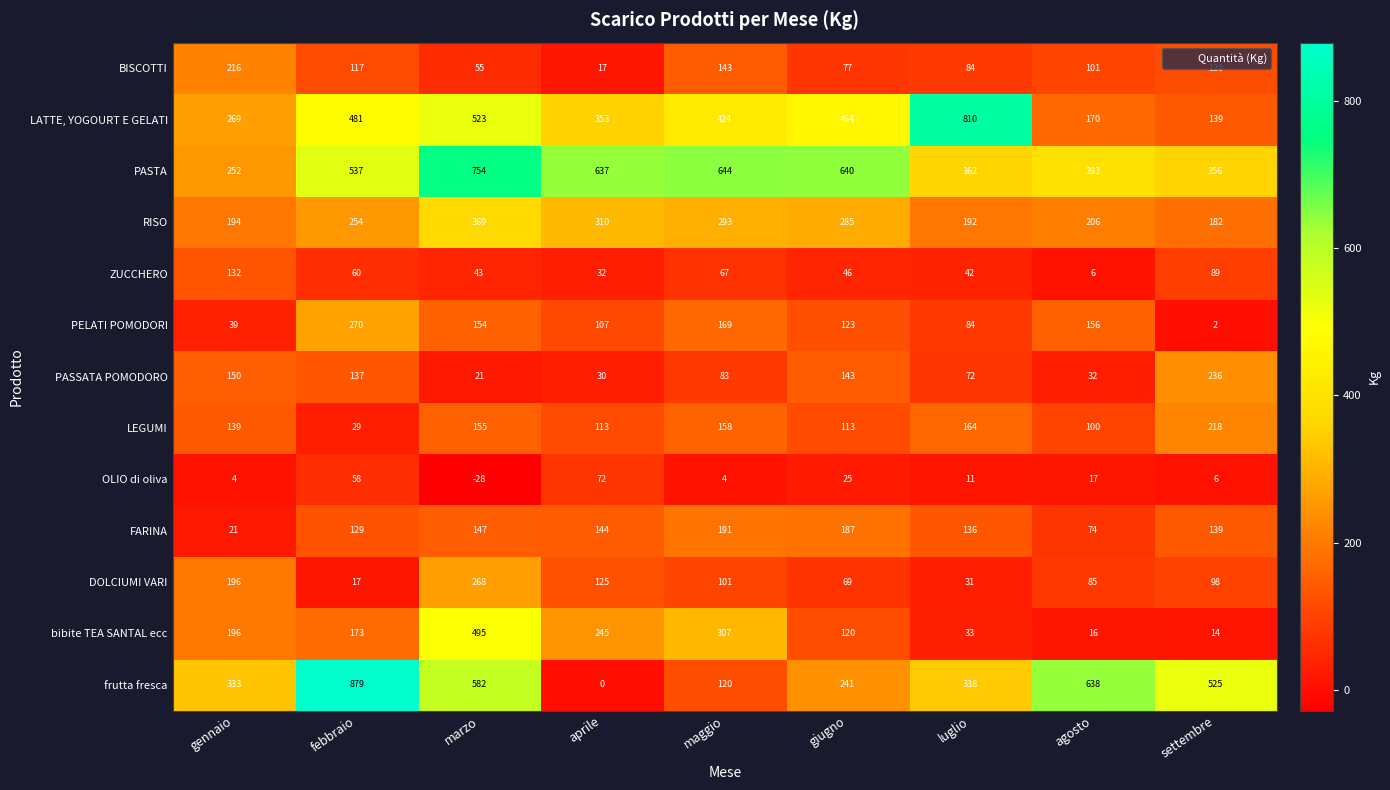

Where is PASSATA POMODORO nearest to the value 128?

febbraio